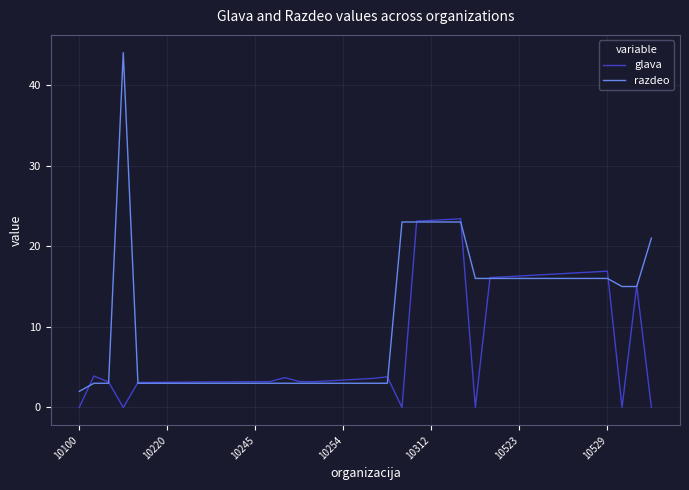

Rank the series by their maximum value, from lowest to highest.

glava, razdeo